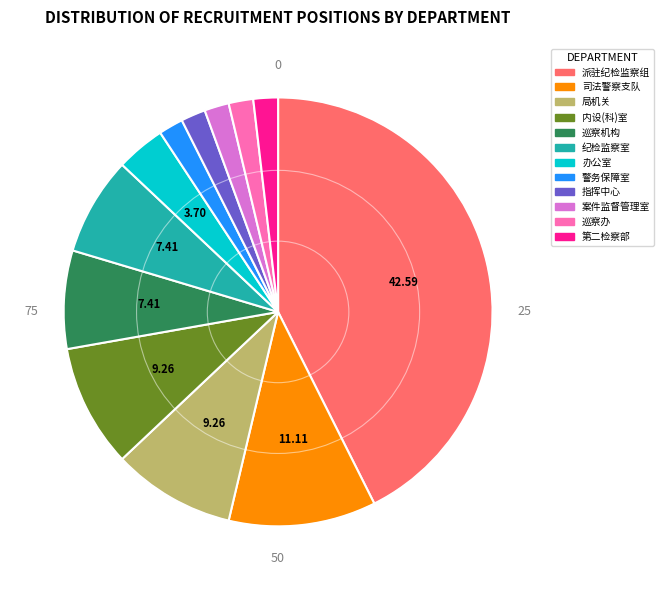

Does any single category account for the majority?

No